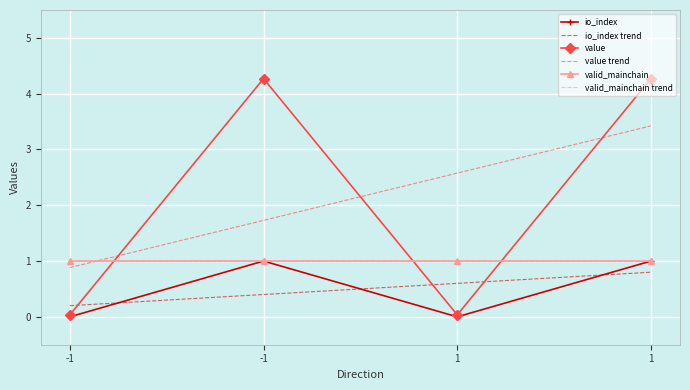

How many lines are shown in the chart?

6